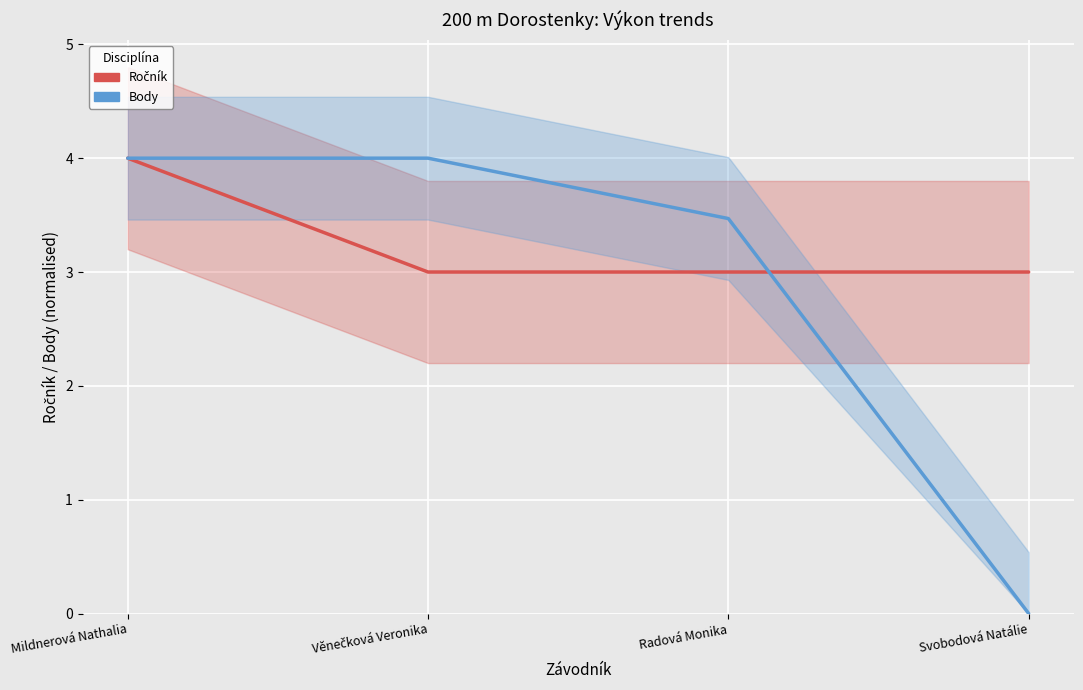

What is the label of the 3rd point from the right?

Věnečková Veronika